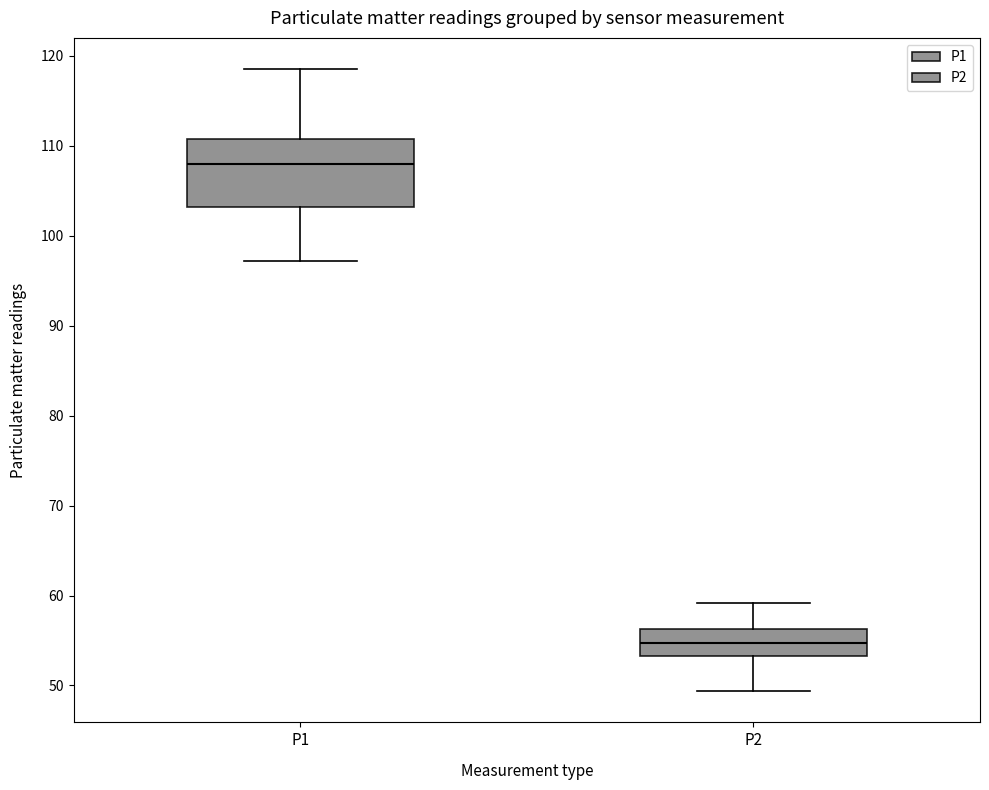

Which box's median line is the lowest?

P2